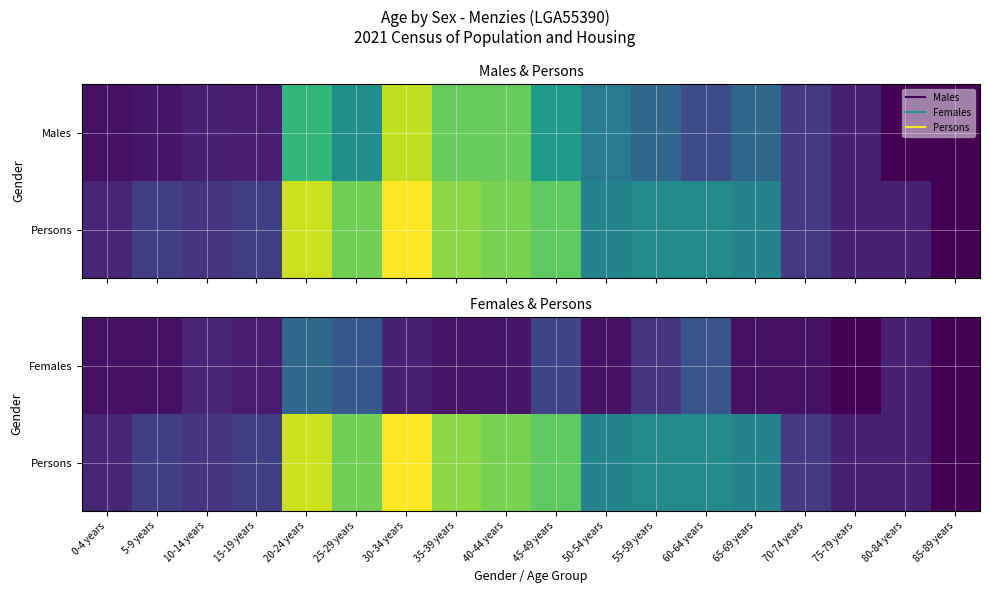

Between 0-4 years and 30-34 years, which series saw the biggest shift?

Persons